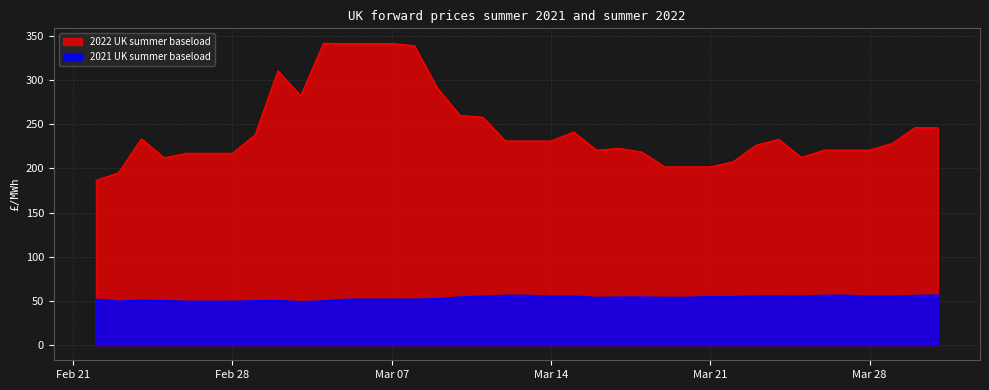

True or false: 2022 UK summer baseload and 2021 UK summer baseload intersect in this chart.

False